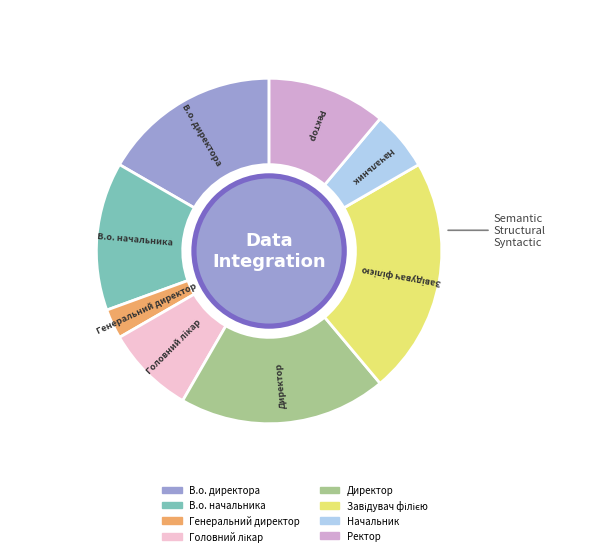

Which slice is the smallest?

Генеральний директор